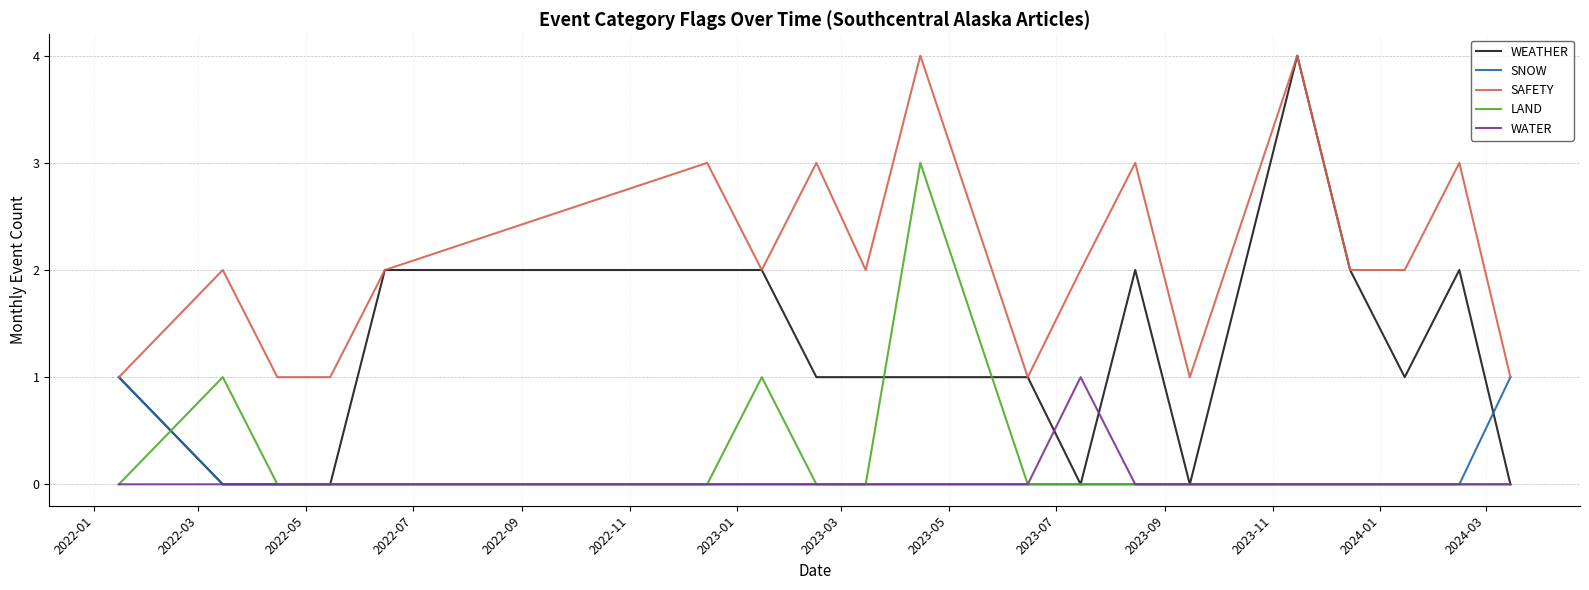

How many series are shown in this chart?

5